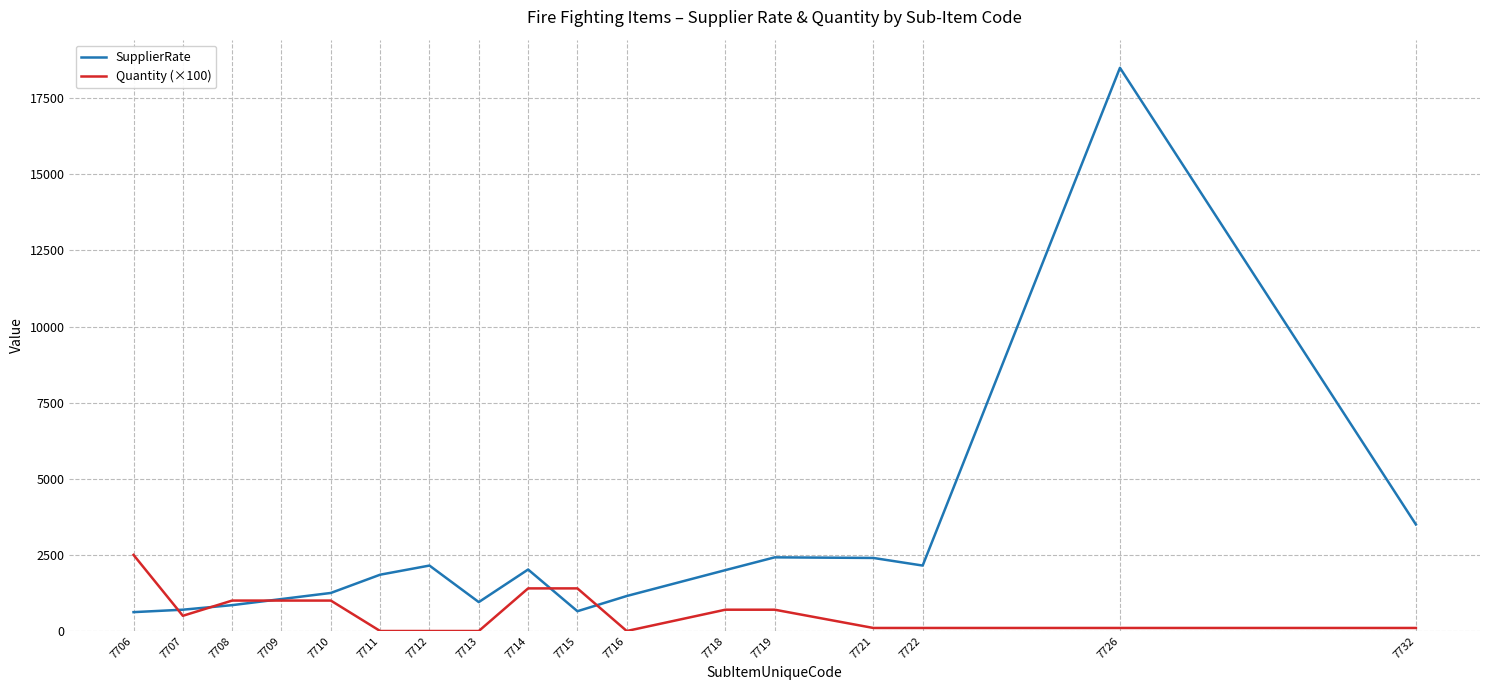

Which series has the largest total across all categories?

SupplierRate